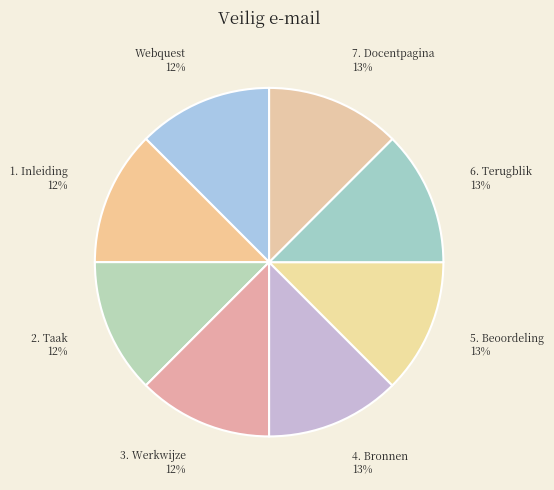

Approximately how many times larger is the value at 3. Werkwijze compared to 2. Taak?

1.0